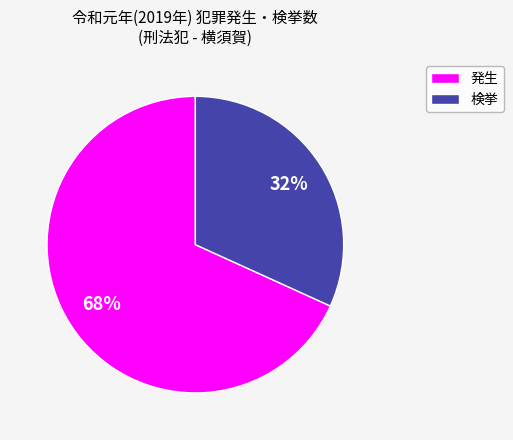

Does any single category account for the majority?

Yes